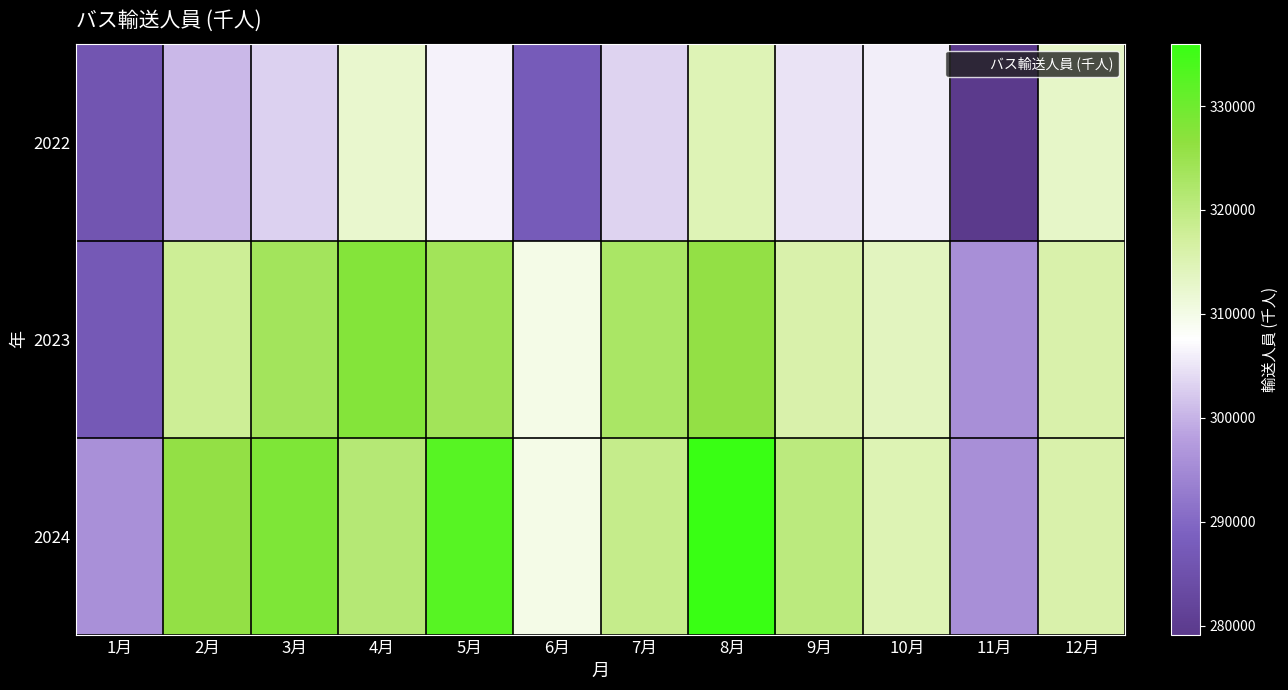

At 1月, list the series in order from smallest to largest.

2022, 2023, 2024